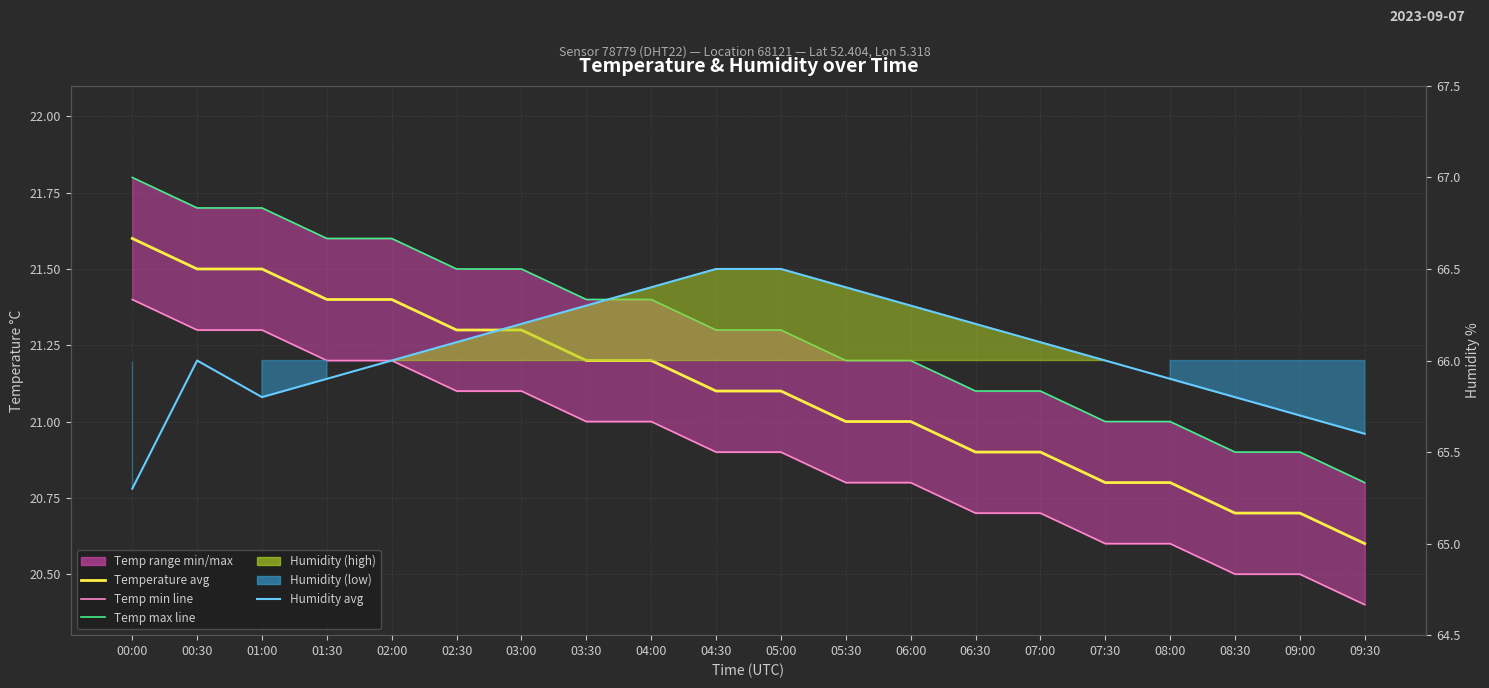

Reading right to left, extract all data points from this chart.

Temperature avg: 09:30=20.6	09:00=20.7	08:30=20.7	08:00=20.8	07:30=20.8	07:00=20.9	06:30=20.9	06:00=21.0	05:30=21.0	05:00=21.1	04:30=21.1	04:00=21.2	03:30=21.2	03:00=21.3	02:30=21.3	02:00=21.4	01:30=21.4	01:00=21.5	00:30=21.5	00:00=21.6
Temp min line: 09:30=20.4	09:00=20.5	08:30=20.5	08:00=20.6	07:30=20.6	07:00=20.7	06:30=20.7	06:00=20.8	05:30=20.8	05:00=20.9	04:30=20.9	04:00=21.0	03:30=21.0	03:00=21.1	02:30=21.1	02:00=21.2	01:30=21.2	01:00=21.3	00:30=21.3	00:00=21.4
Temp max line: 09:30=20.8	09:00=20.9	08:30=20.9	08:00=21.0	07:30=21.0	07:00=21.1	06:30=21.1	06:00=21.2	05:30=21.2	05:00=21.3	04:30=21.3	04:00=21.4	03:30=21.4	03:00=21.5	02:30=21.5	02:00=21.6	01:30=21.6	01:00=21.7	00:30=21.7	00:00=21.8
Humidity avg: 09:30=65.6	09:00=65.7	08:30=65.8	08:00=65.9	07:30=66.0	07:00=66.1	06:30=66.2	06:00=66.3	05:30=66.4	05:00=66.5	04:30=66.5	04:00=66.4	03:30=66.3	03:00=66.2	02:30=66.1	02:00=66.0	01:30=65.9	01:00=65.8	00:30=66.0	00:00=65.3